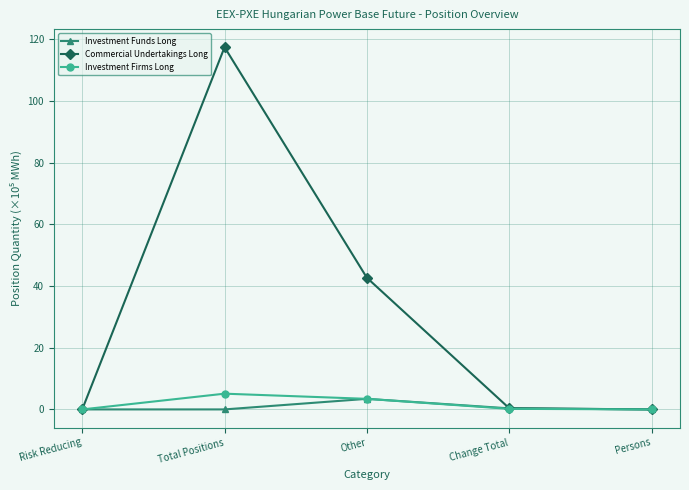

At which label is Commercial Undertakings Long closest to 58?

Other